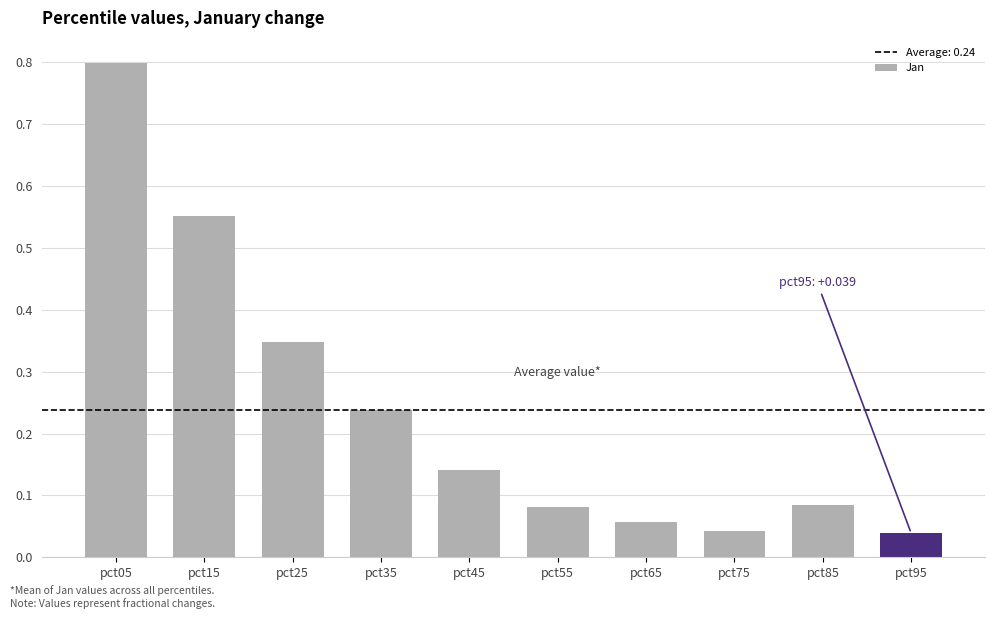

Which category has the highest value across all series?

pct05